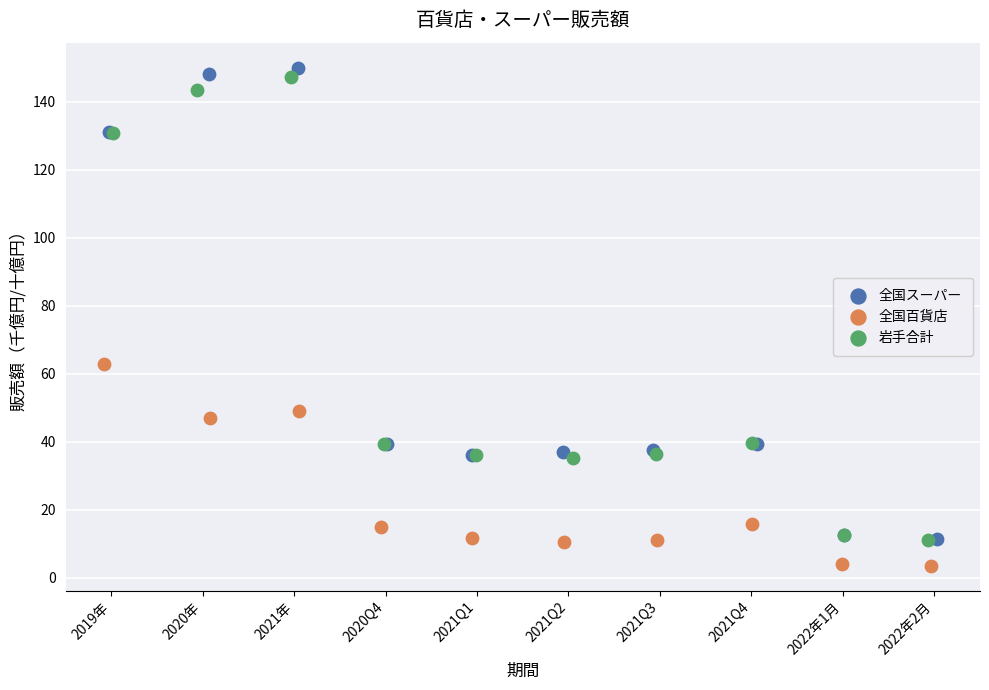

Which series reaches the minimum Y coordinate?

全国百貨店